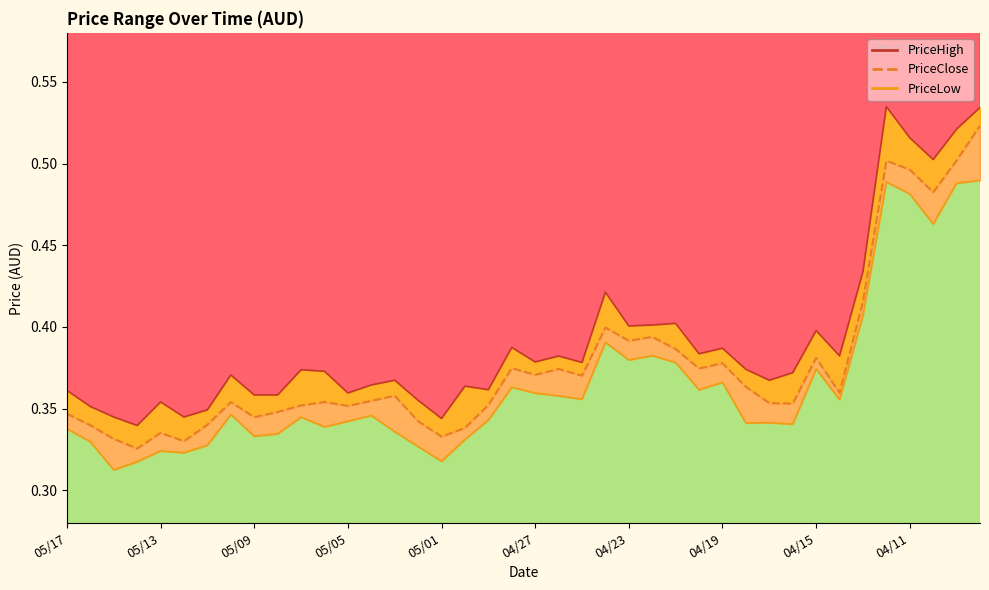

True or false: PriceHigh and PriceClose intersect in this chart.

False